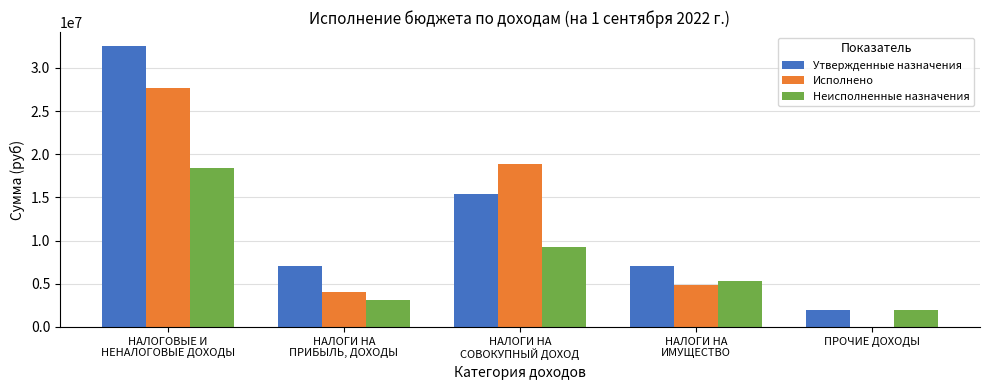

What is the sum of all Утвержденные назначения values?

64066000.0